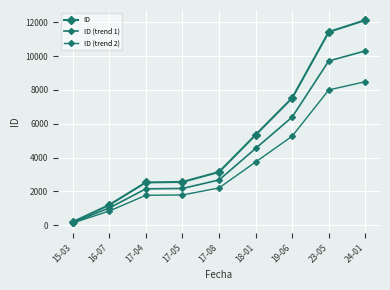

How many values in the ID (trend 2) series exceed 2206?

5